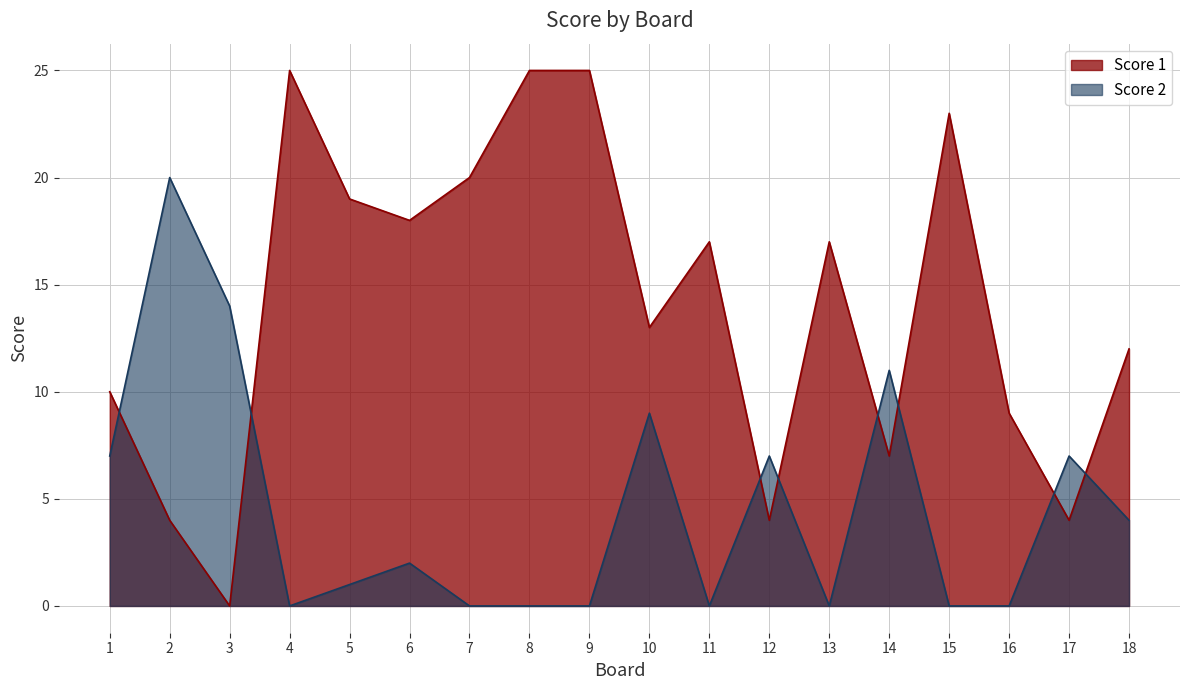

Rank the series by their average value, from highest to lowest.

Score 1, Score 2